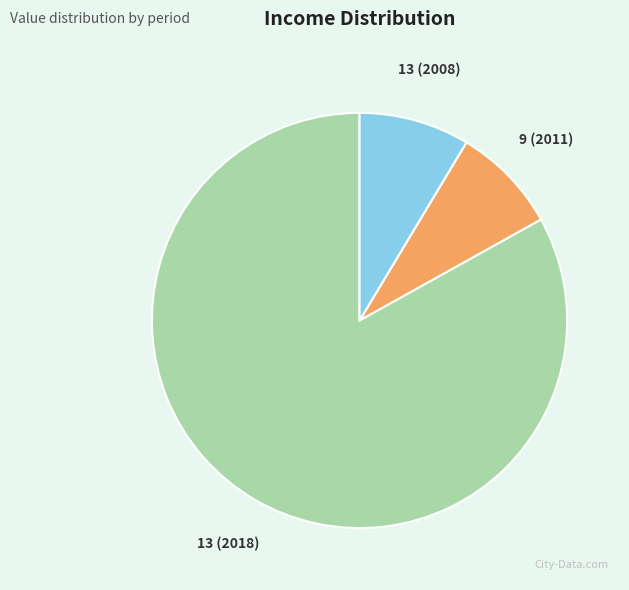

Count the number of slices in the pie.

3